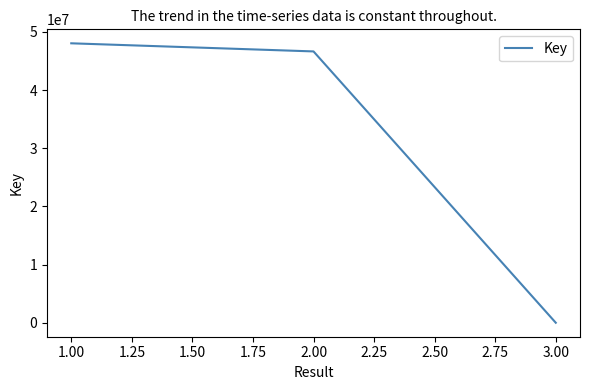

List the labels in order of value, smallest first.

3.00, 2.00, 1.00